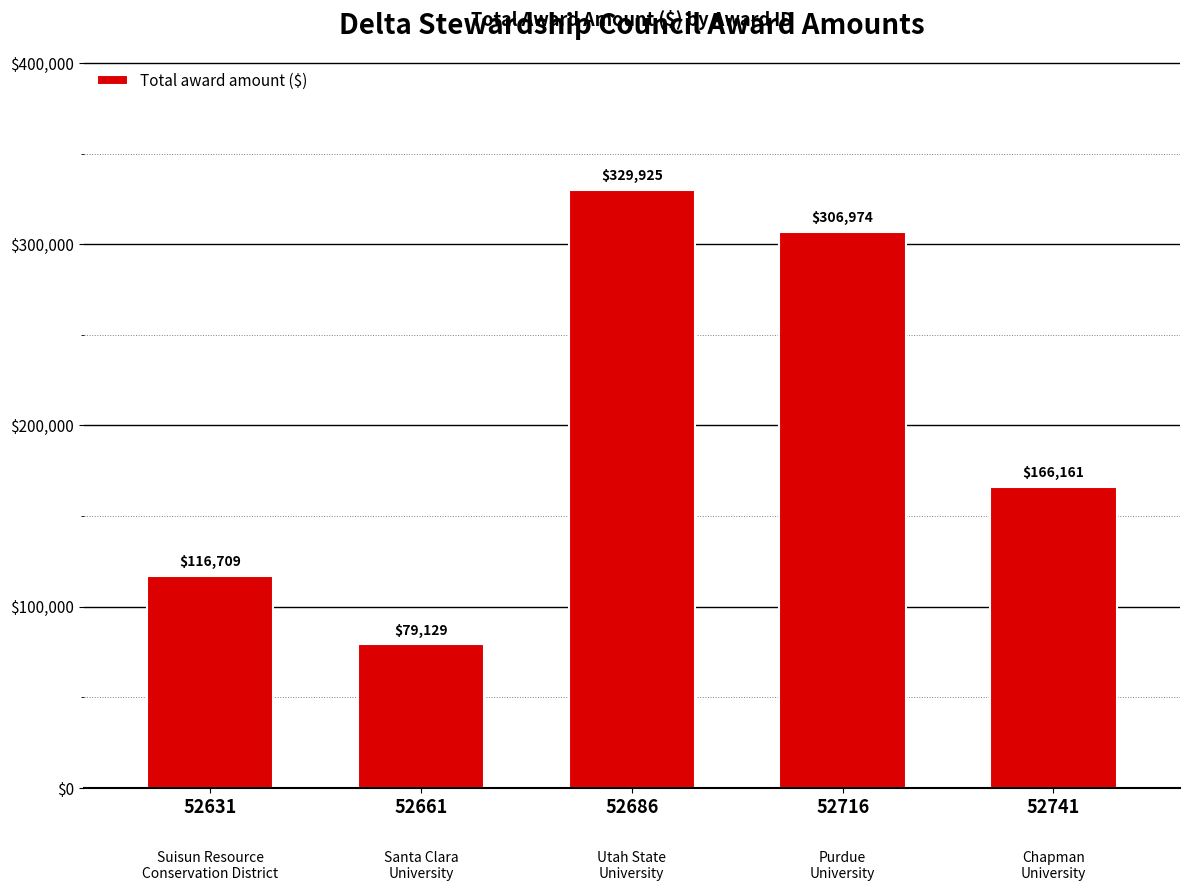

Where is the data nearest to the value 204527?

52741